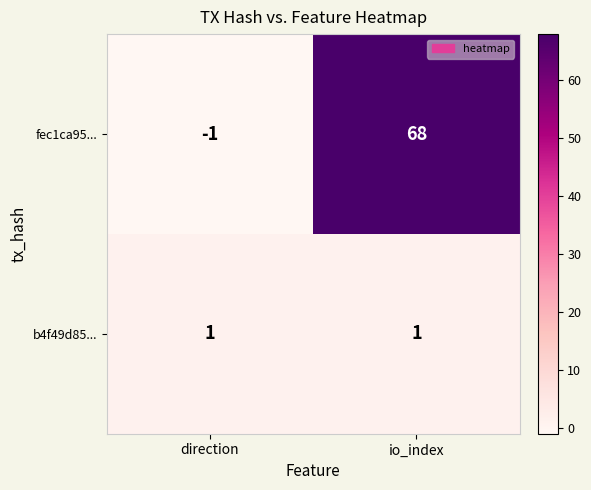

Reading right to left, list all the values displayed in this chart.

fec1ca95...: 68	-1
b4f49d85...: 1	1